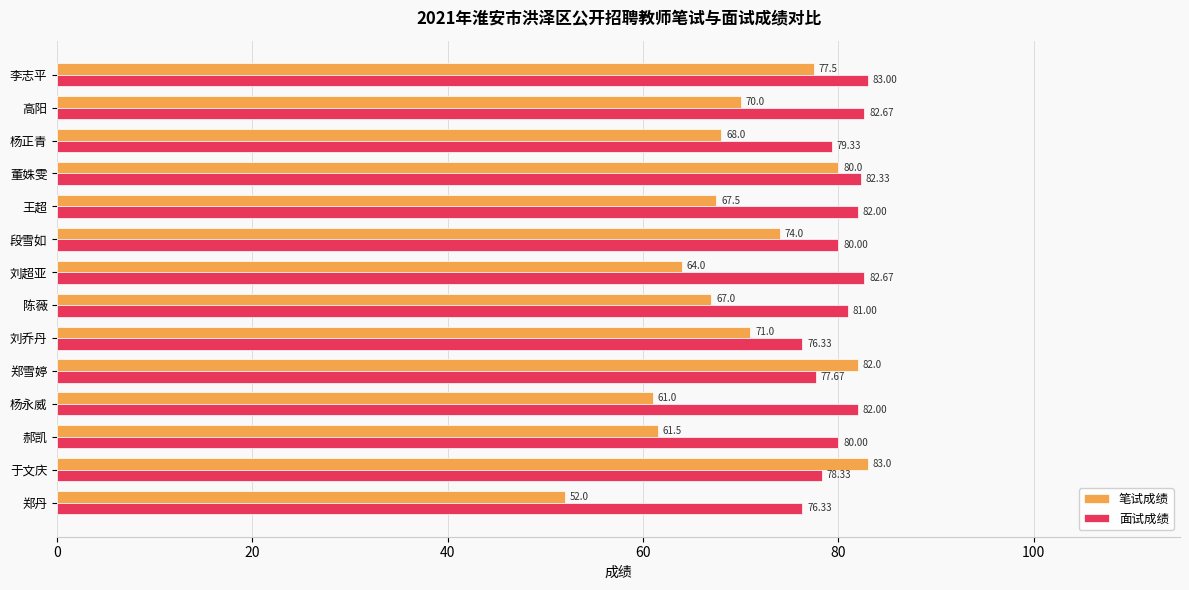

Which series has the widest spread of values?

笔试成绩